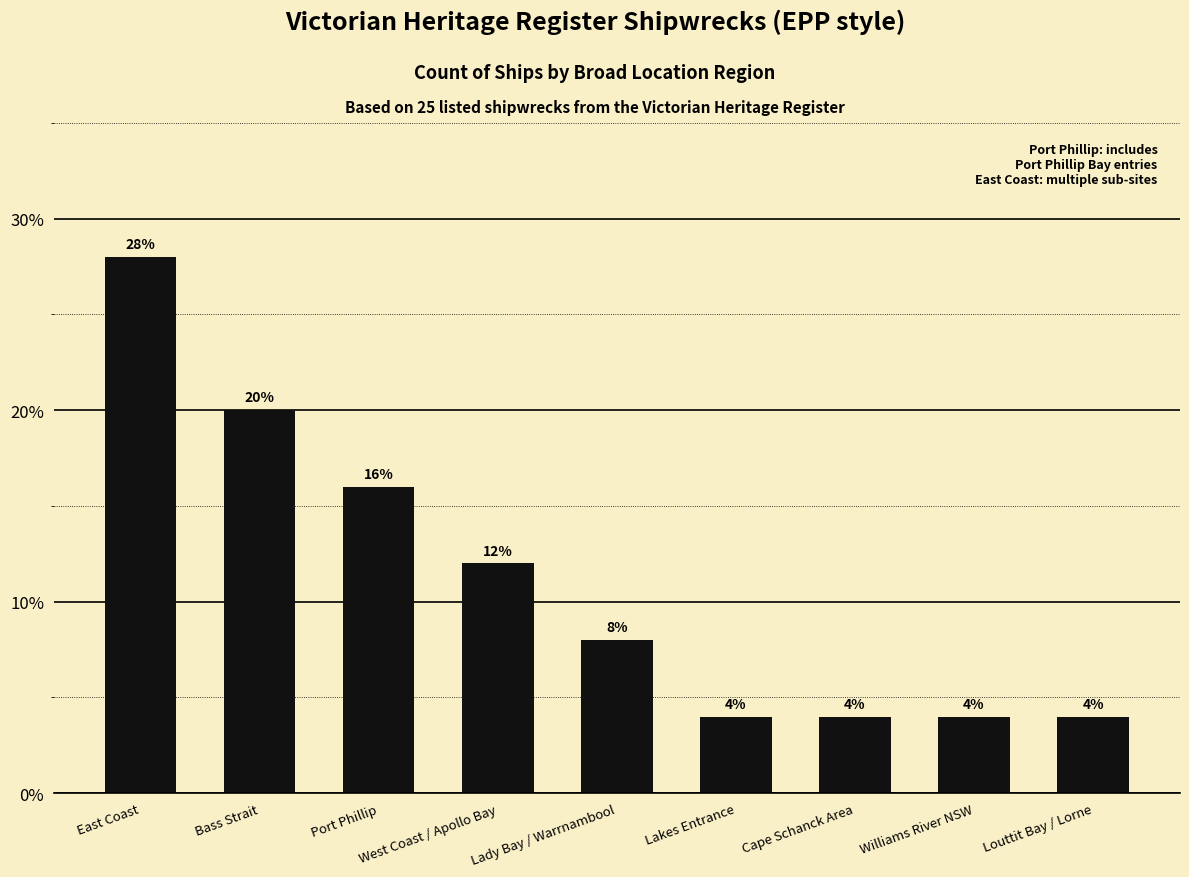

List the labels in order of value, smallest first.

Lakes Entrance, Cape Schanck Area, Williams River NSW, Louttit Bay / Lorne, Lady Bay / Warrnambool, West Coast / Apollo Bay, Port Phillip, Bass Strait, East Coast